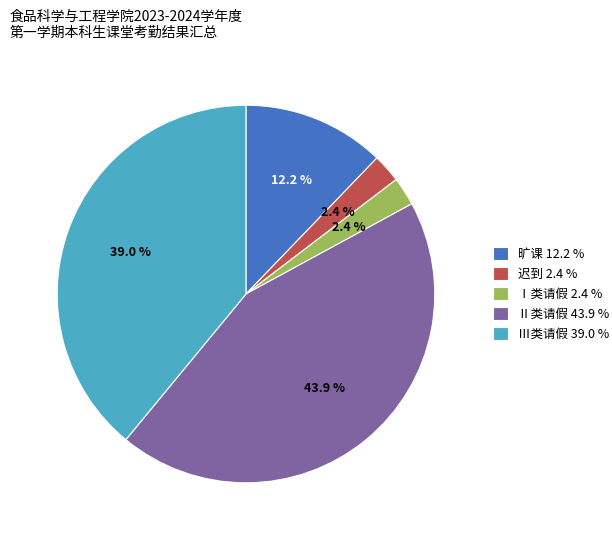

Is there any slice that represents more than half of the pie?

No